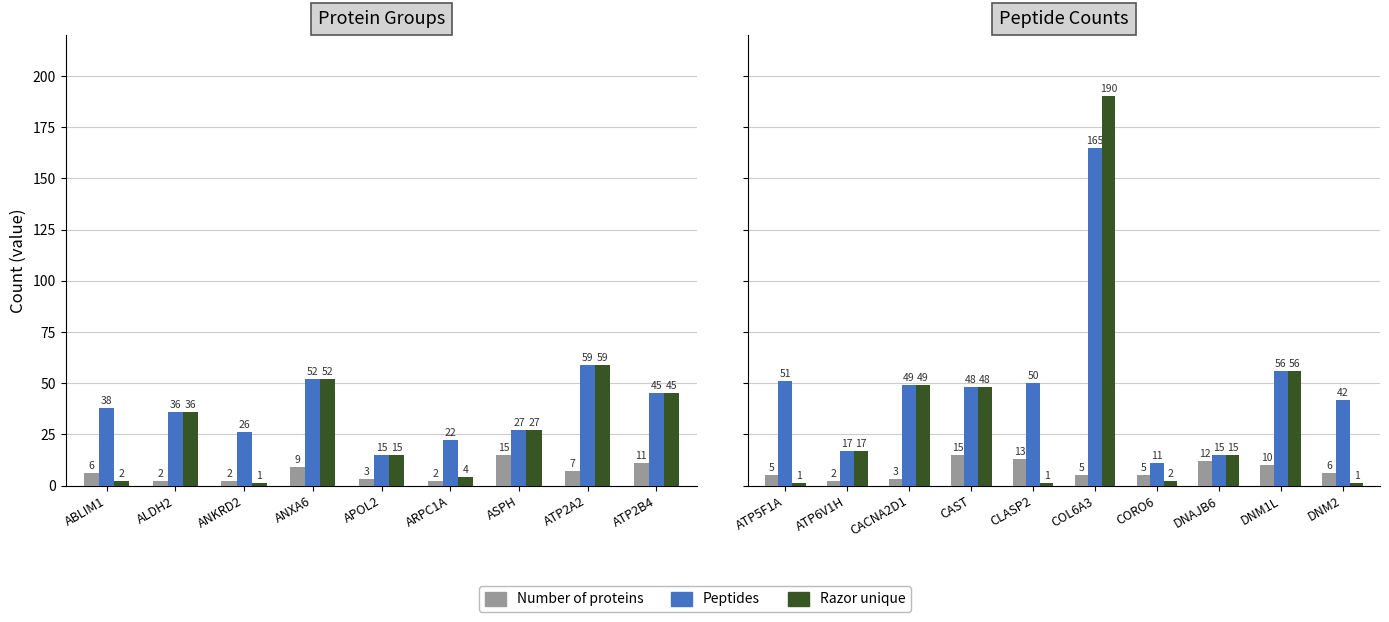

What is the difference between the maximum and minimum values in the Number of proteins series?

13